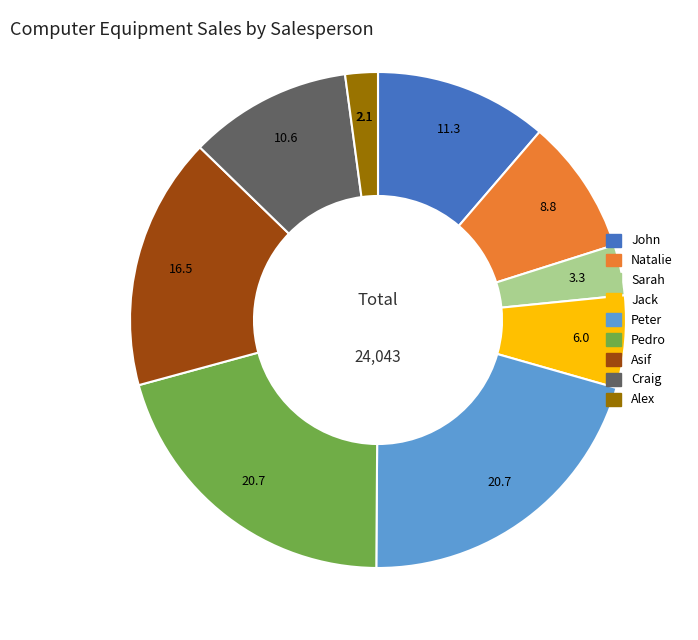

The Asif slice represents 16% of the pie. True or false?

True